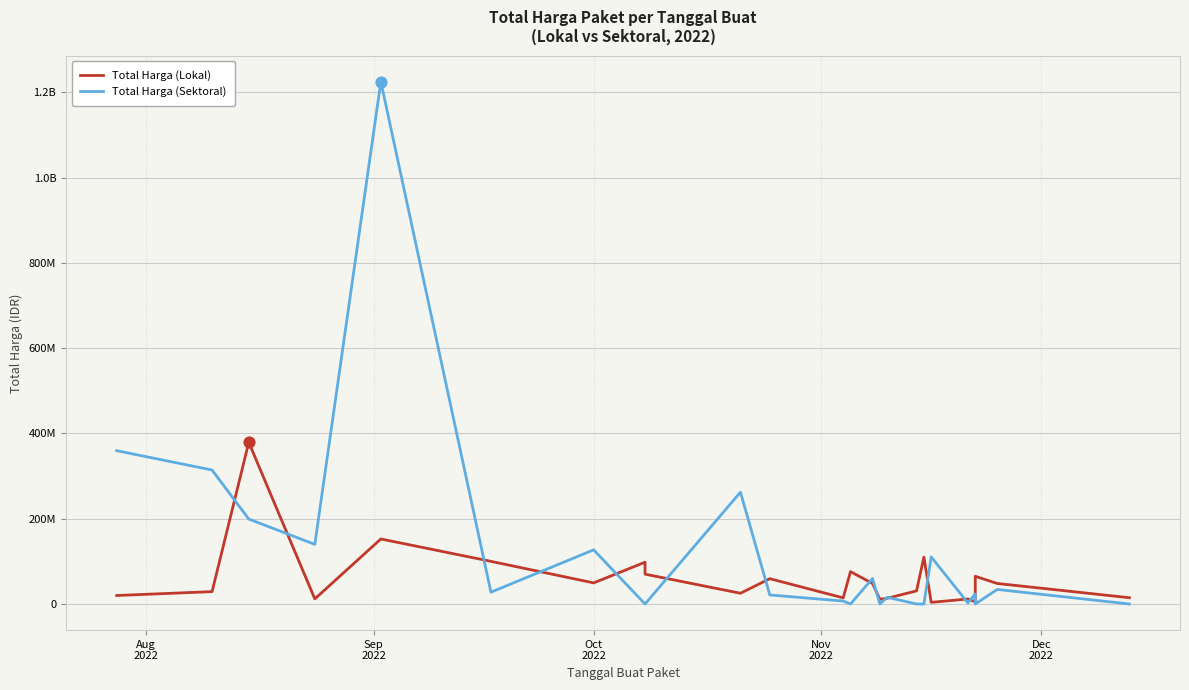

What are all the series names shown in the legend?

Total Harga (Lokal), Total Harga (Sektoral)